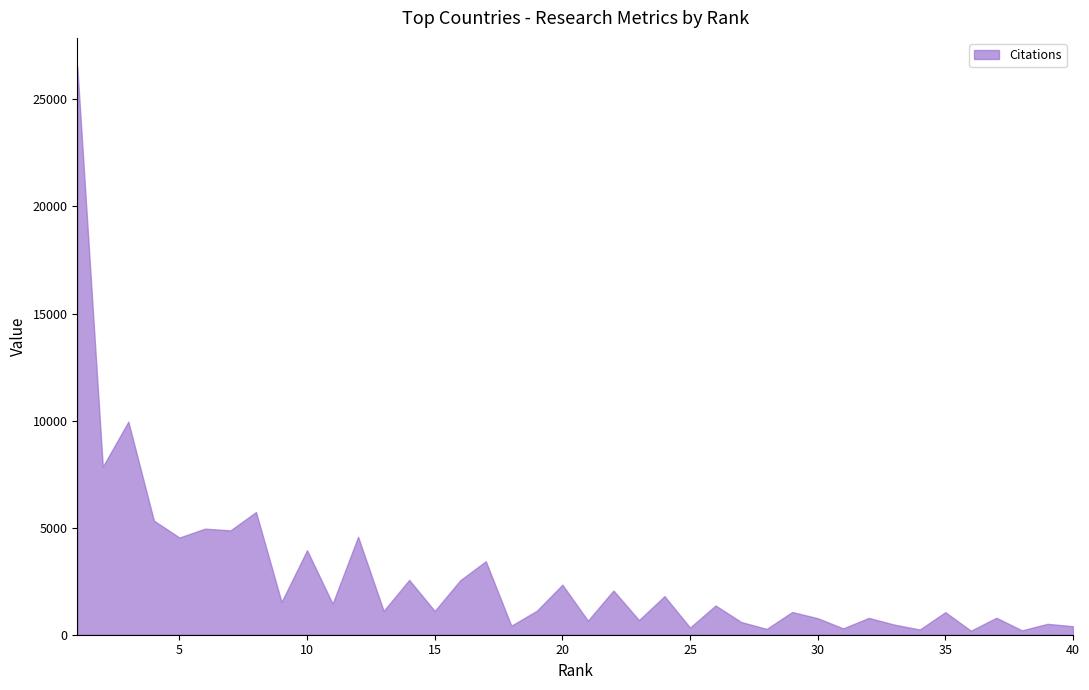

What is the difference between the maximum and minimum values?

26357